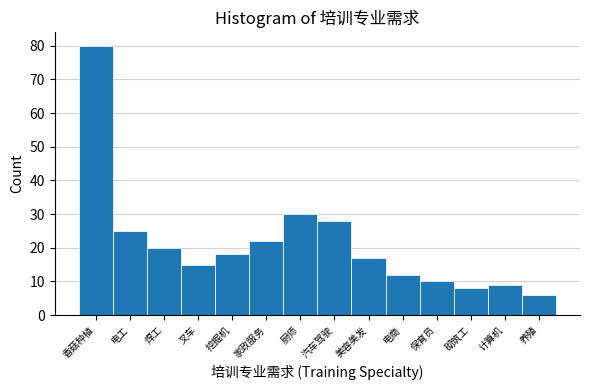

Reading left to right, what are all the values shown in this chart?

80	25	20	15	18	22	30	28	17	12	10	8	9	6